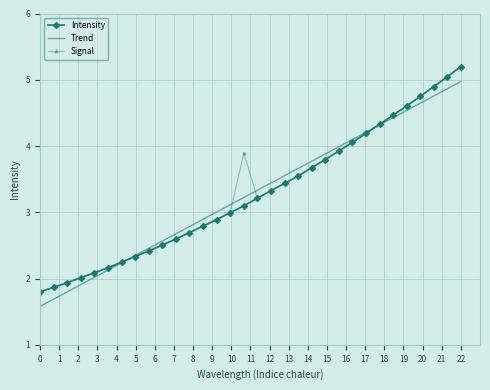

At how many categories does at least one series exceed 1?

32